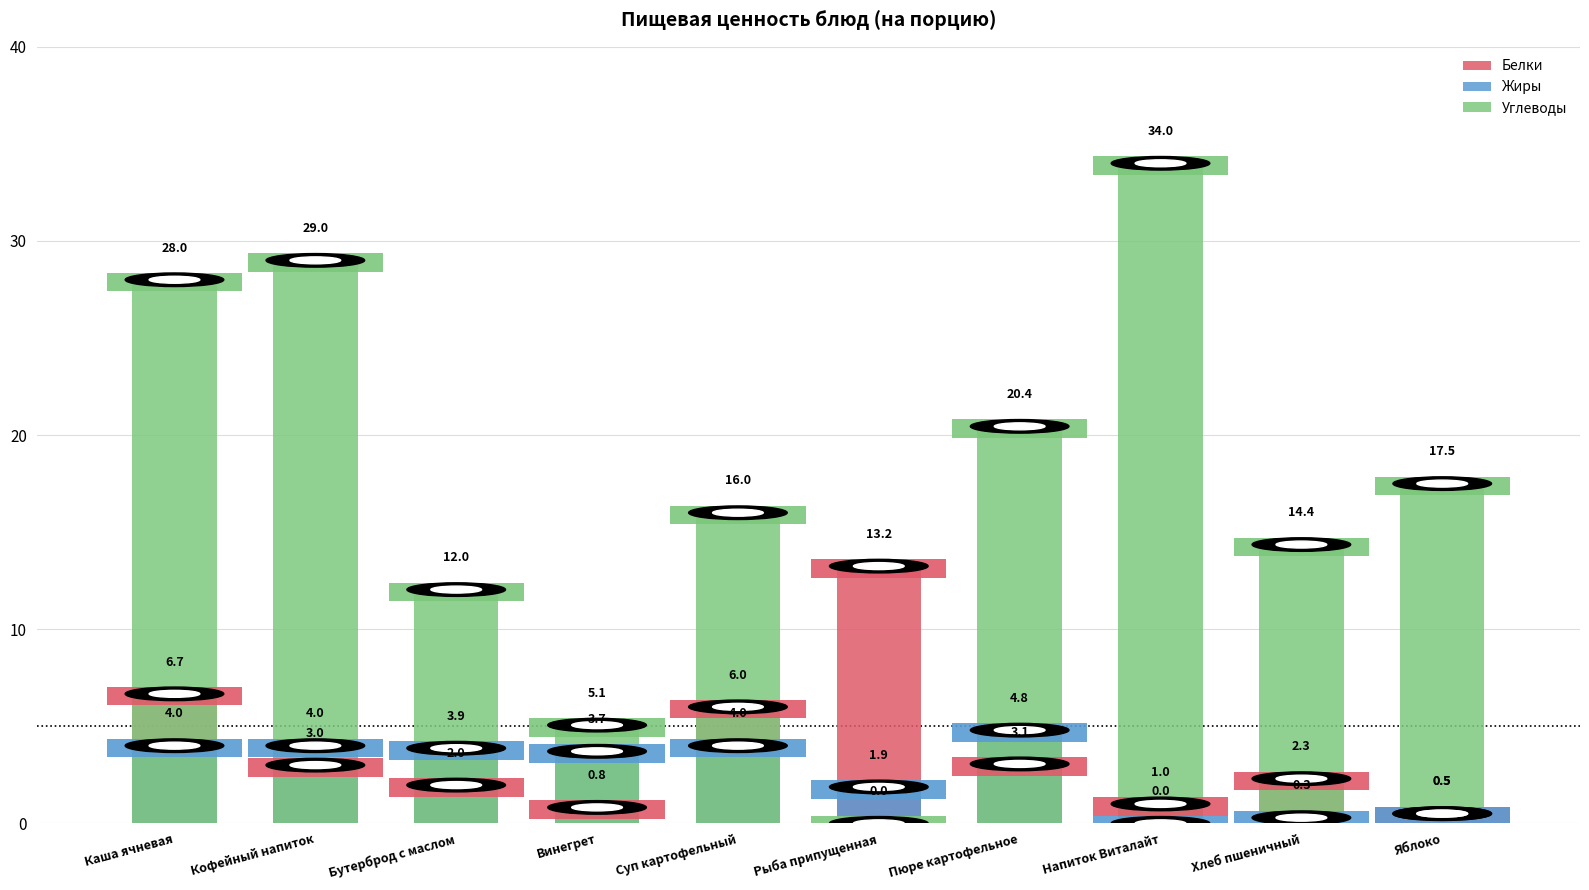

What is the sum of the Жиры values at Пюре картофельное and Яблоко?

5.3